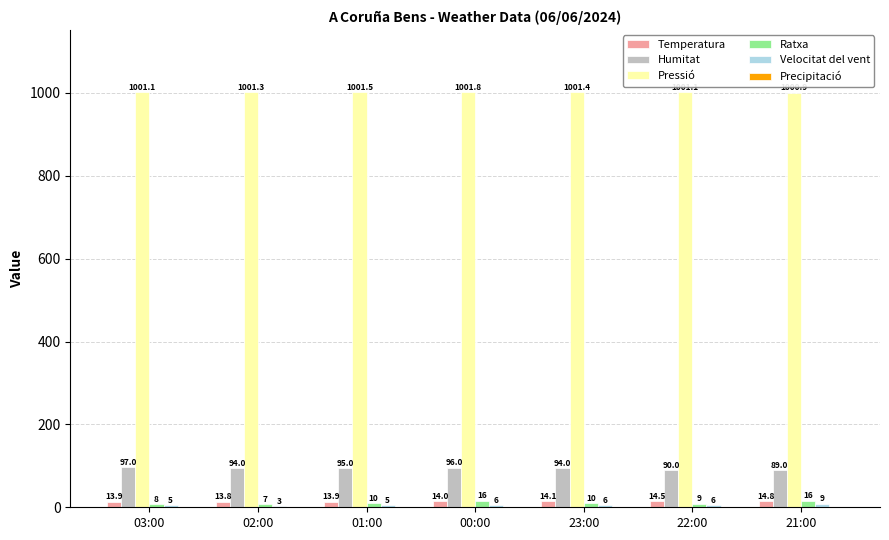

What is the sum of the Temperatura values at 23:00 and 21:00?

28.9